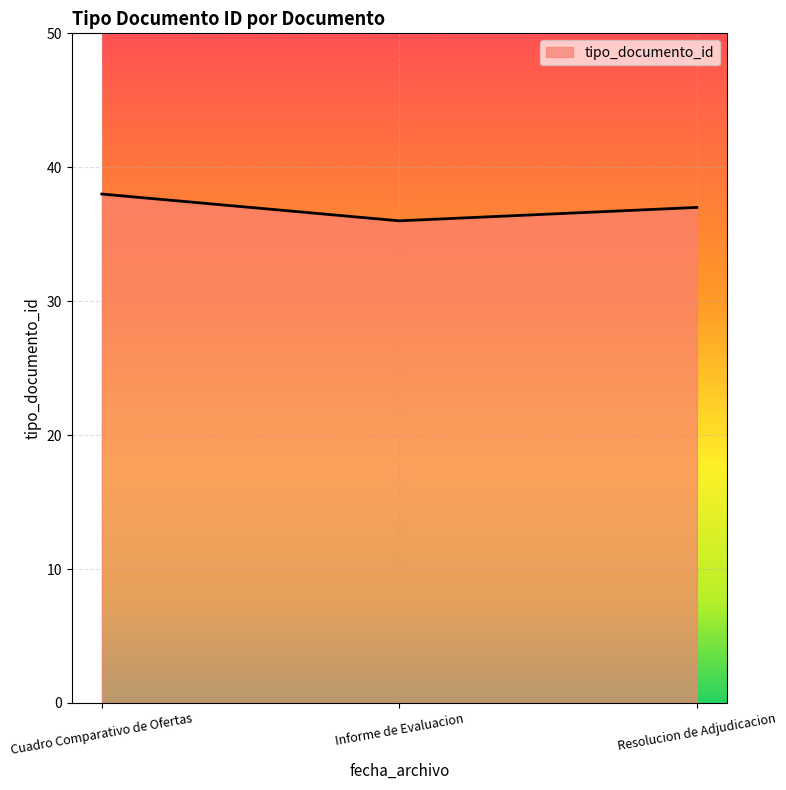

At which category does the chart reach its peak across all series?

Cuadro Comparativo de Ofertas